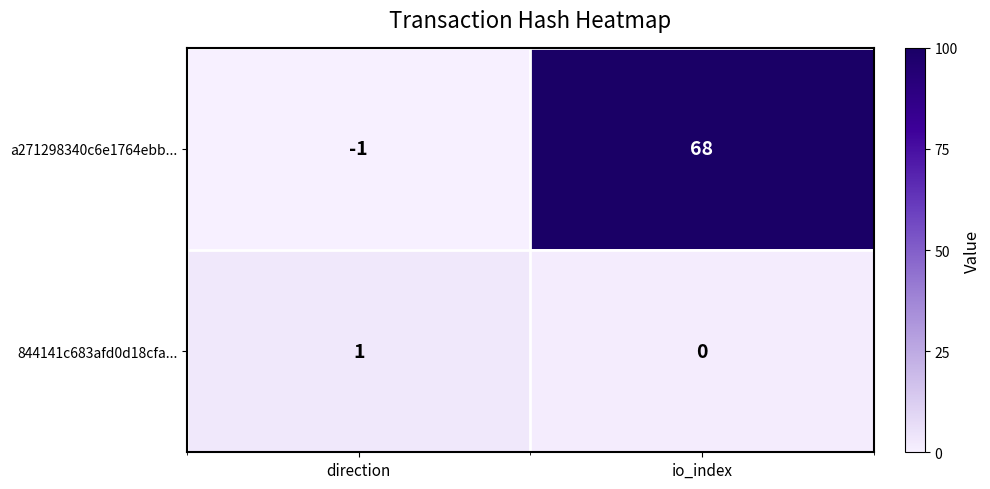

What is the sum of all a271298340c6e1764ebb... values?

67